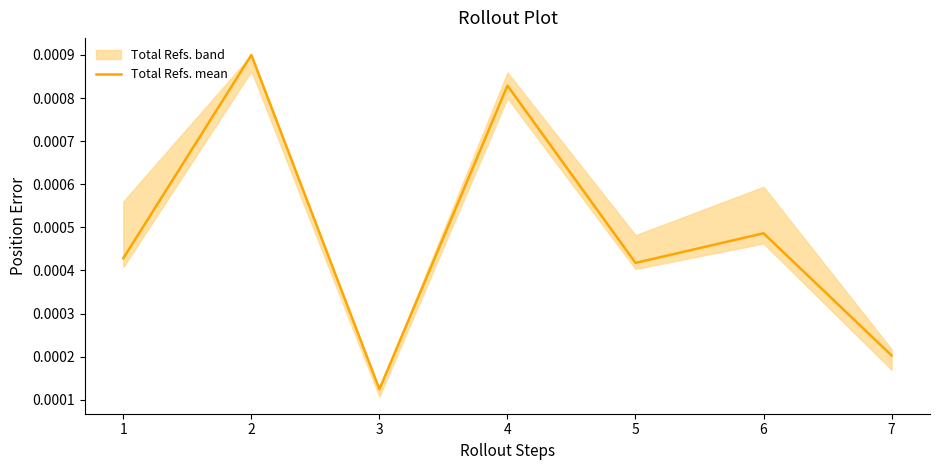

At which label is Total Refs. mean closest to 0?

3